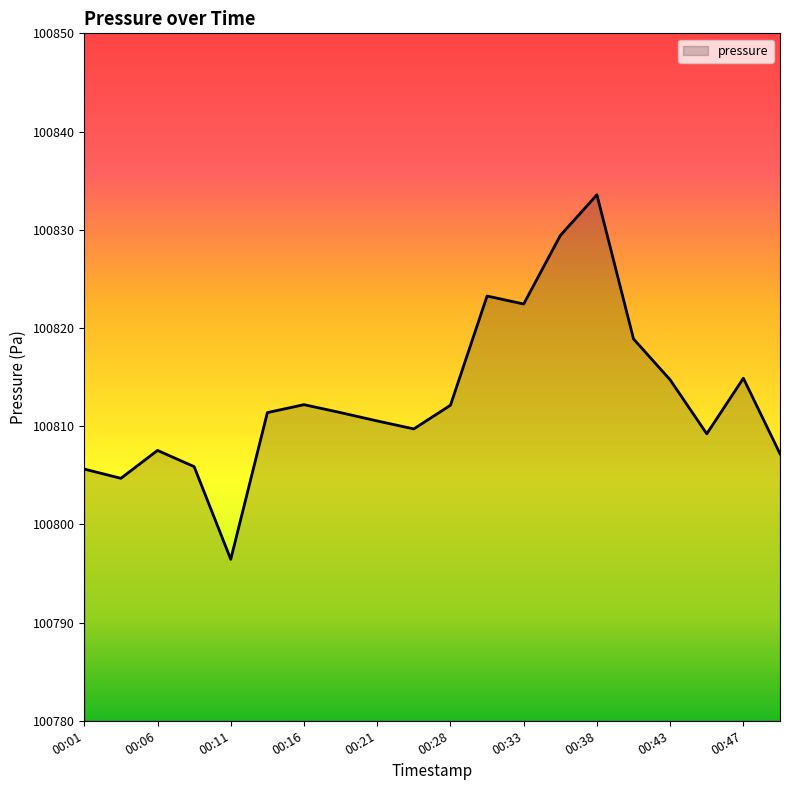

True or false: there are more than 2 points higher than both neighbors.

True